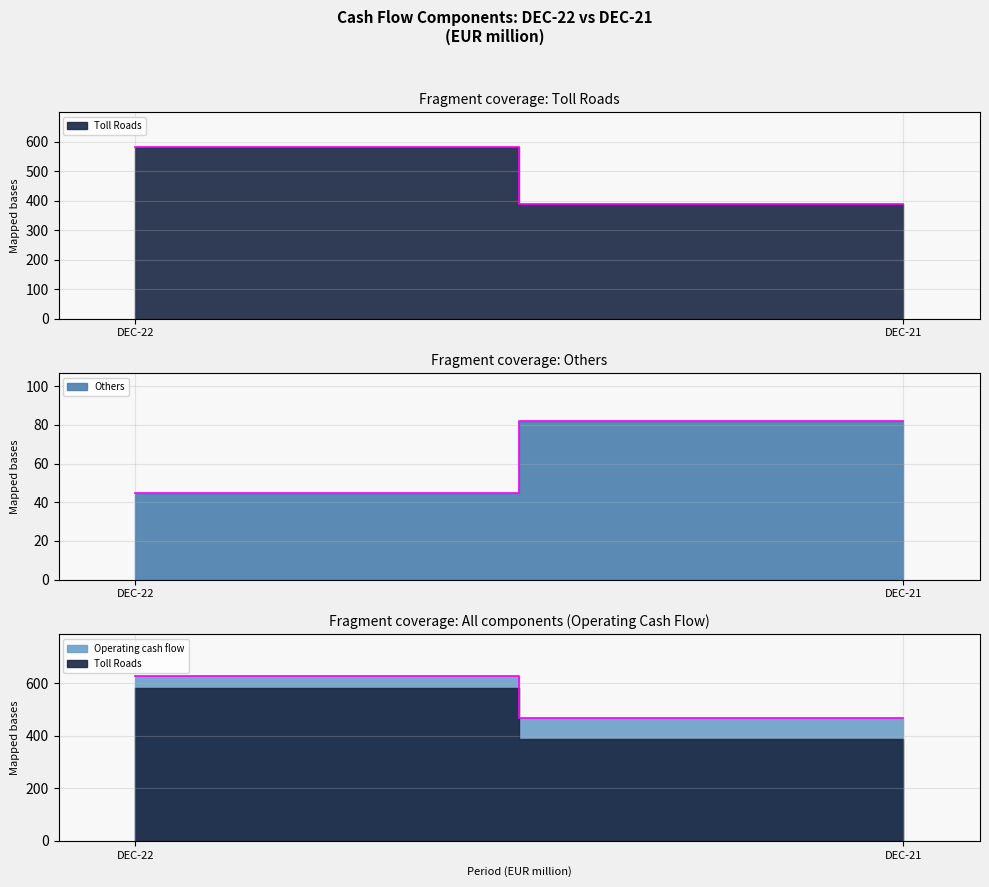

What are all the series names shown in the legend?

Toll Roads, Others, Operating cash flow